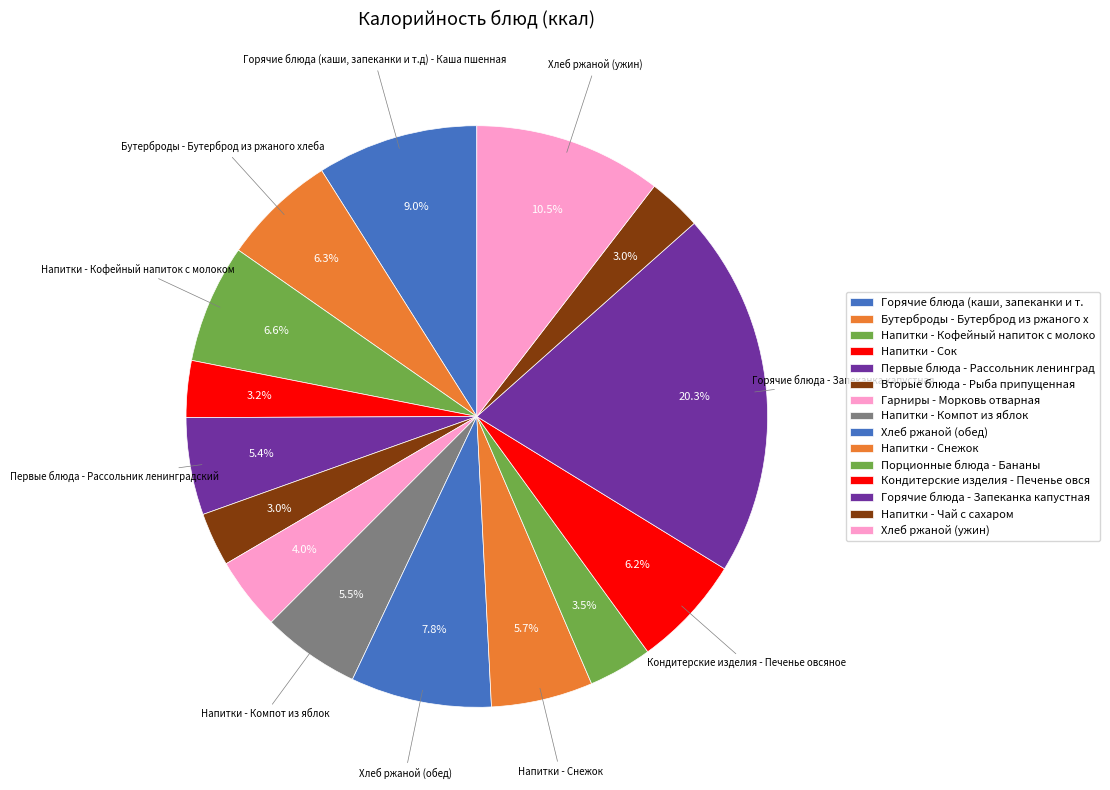

How many segments does this pie chart have?

15